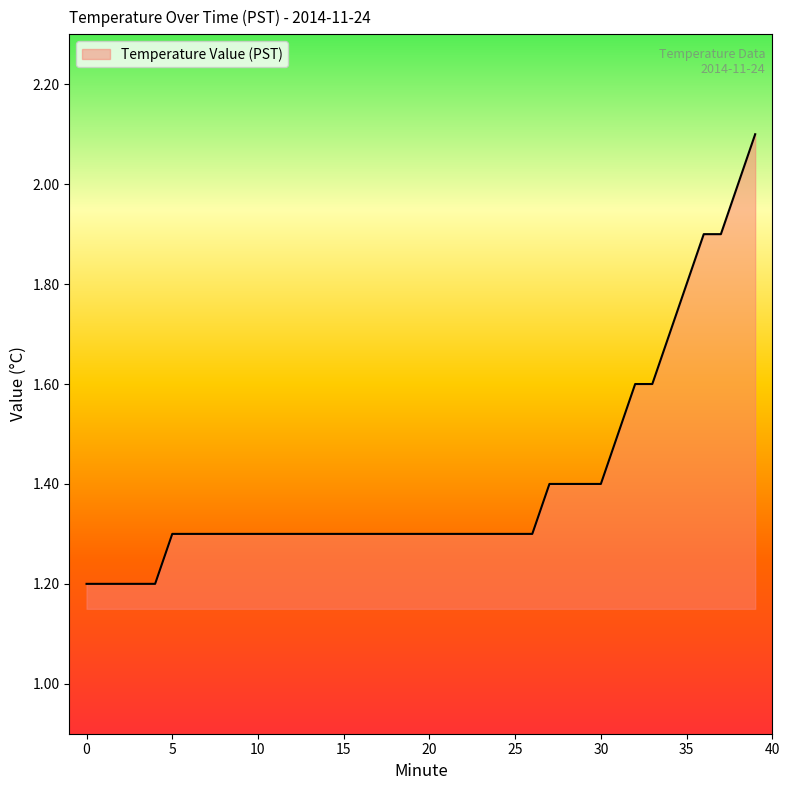

What is the minimum value shown in the chart?

1.2